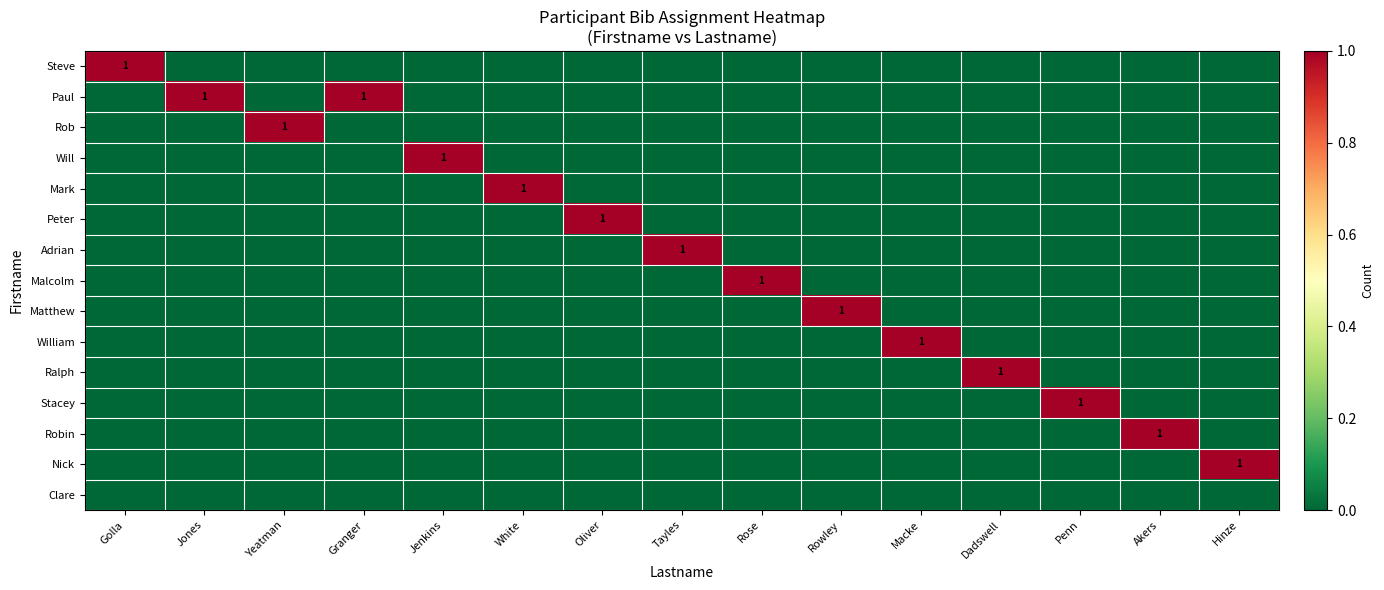

What is the maximum value shown in the chart?

1